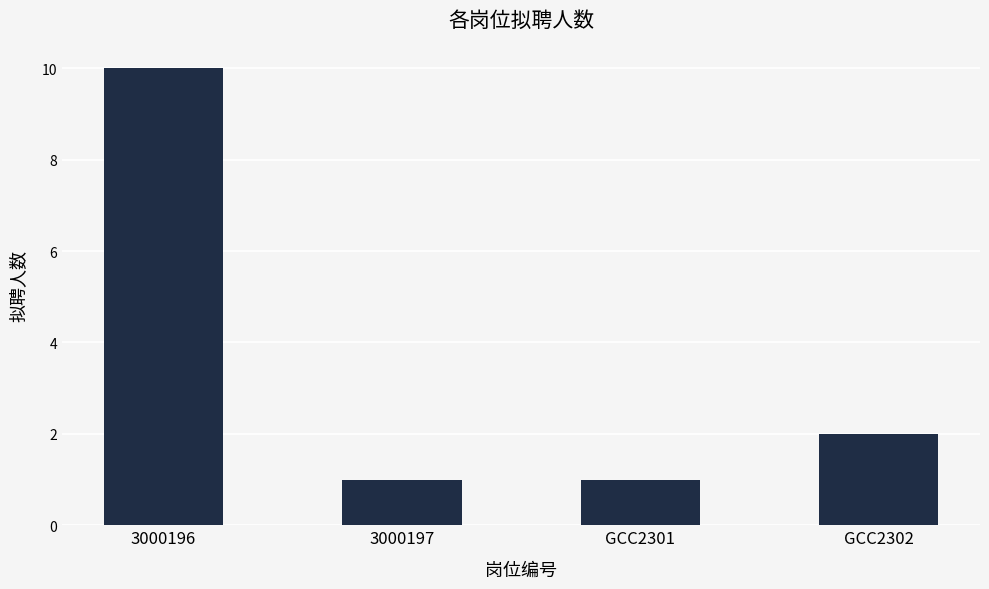

The value at 3000197 is 2. True or false?

False